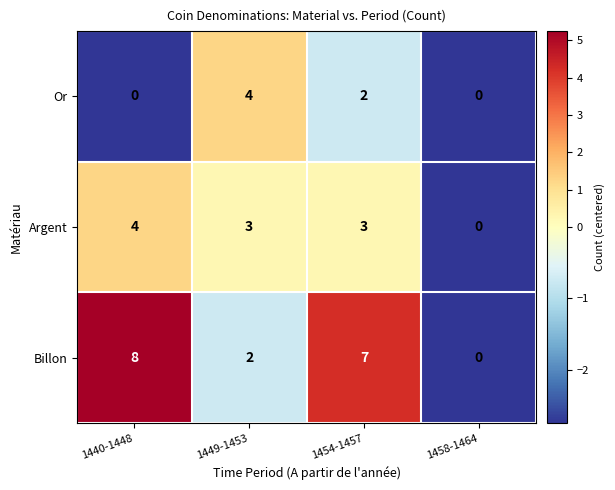

Which series has the widest spread of values?

Billon